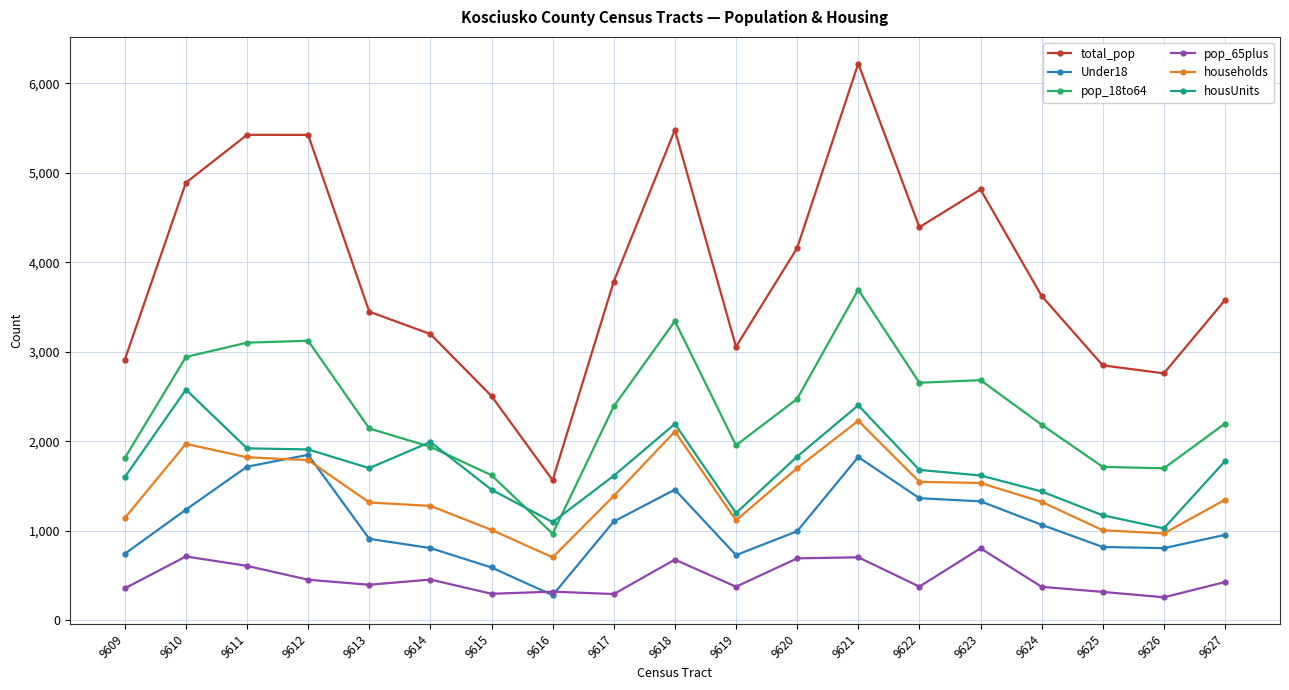

How many data points does each series have?

19